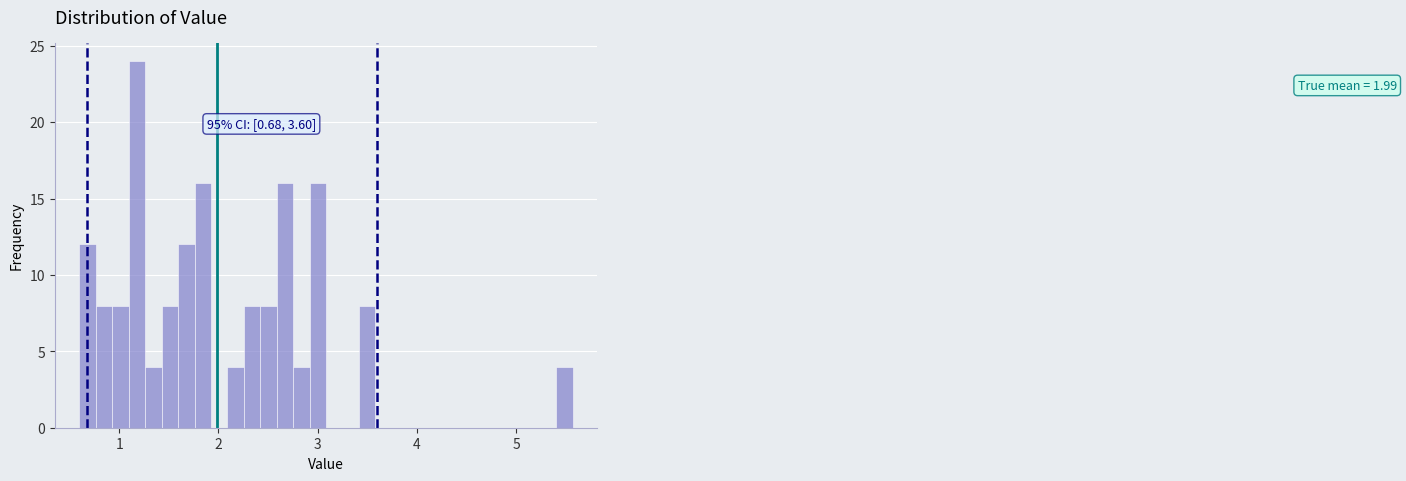

Around what value on the x-axis is the tallest bar? Give the approximate position of its centre, as read against the axis.

1.2